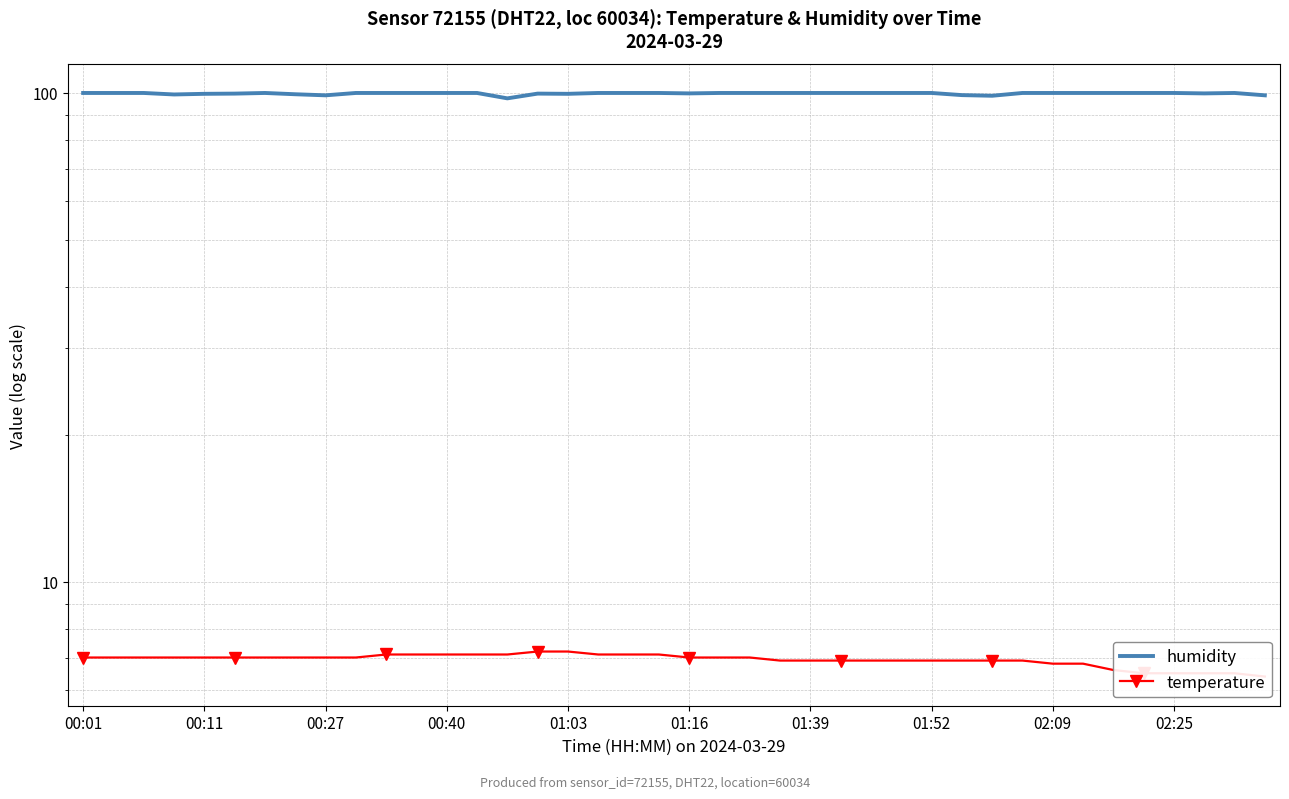

What is the minimum value shown in the chart?

6.4